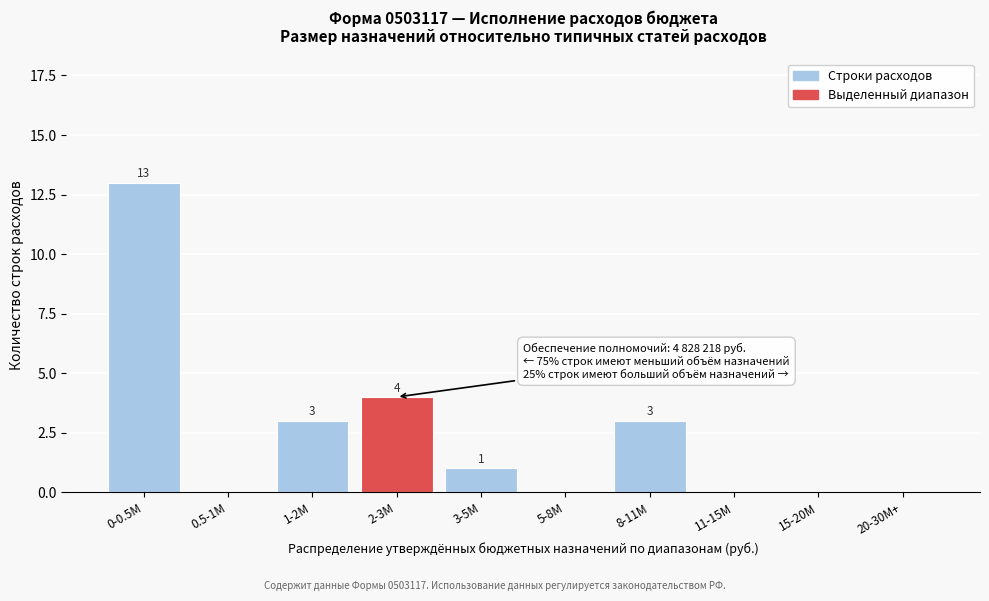

Reading left to right, list all the values displayed in this chart.

0-0.5M=13	0.5-1M=0	1-2M=3	2-3M=4	3-5M=1	5-8M=0	8-11M=3	11-15M=0	15-20M=0	20-30M+=0